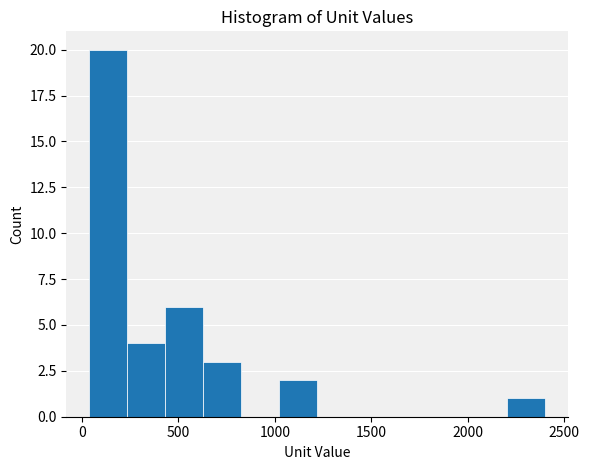

Around what value on the x-axis is the tallest bar? Give the approximate position of its centre, as read against the axis.

150